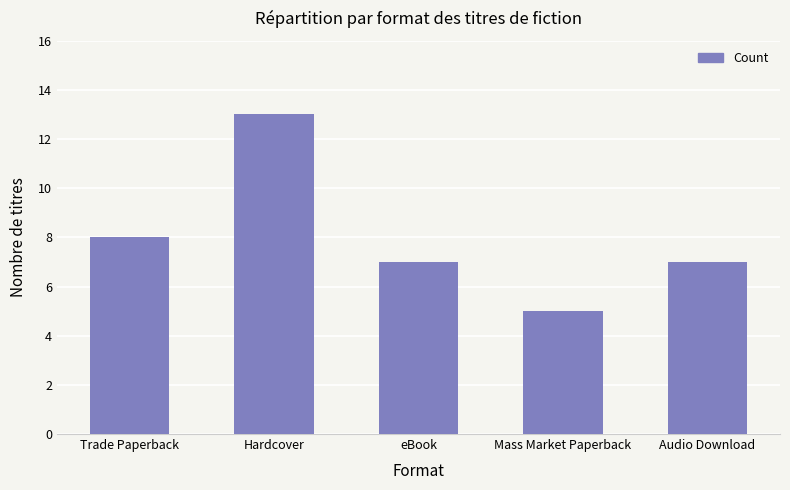

Is it true that the value at eBook is 7?

True